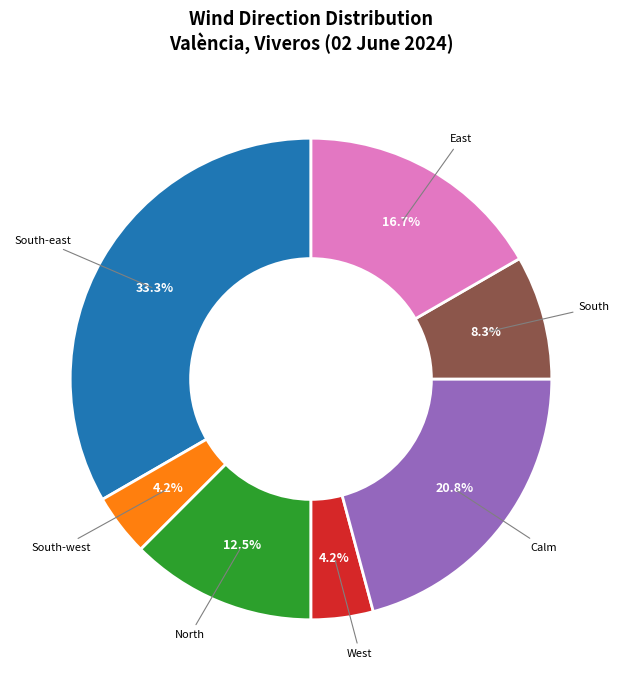

Does any single category account for the majority?

No